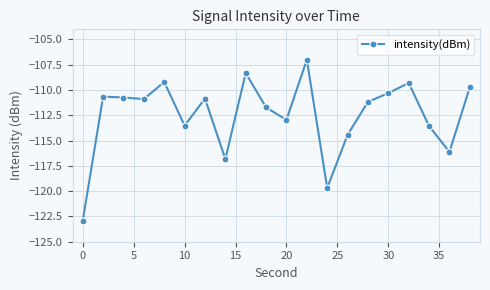

How many lines are shown in the chart?

1